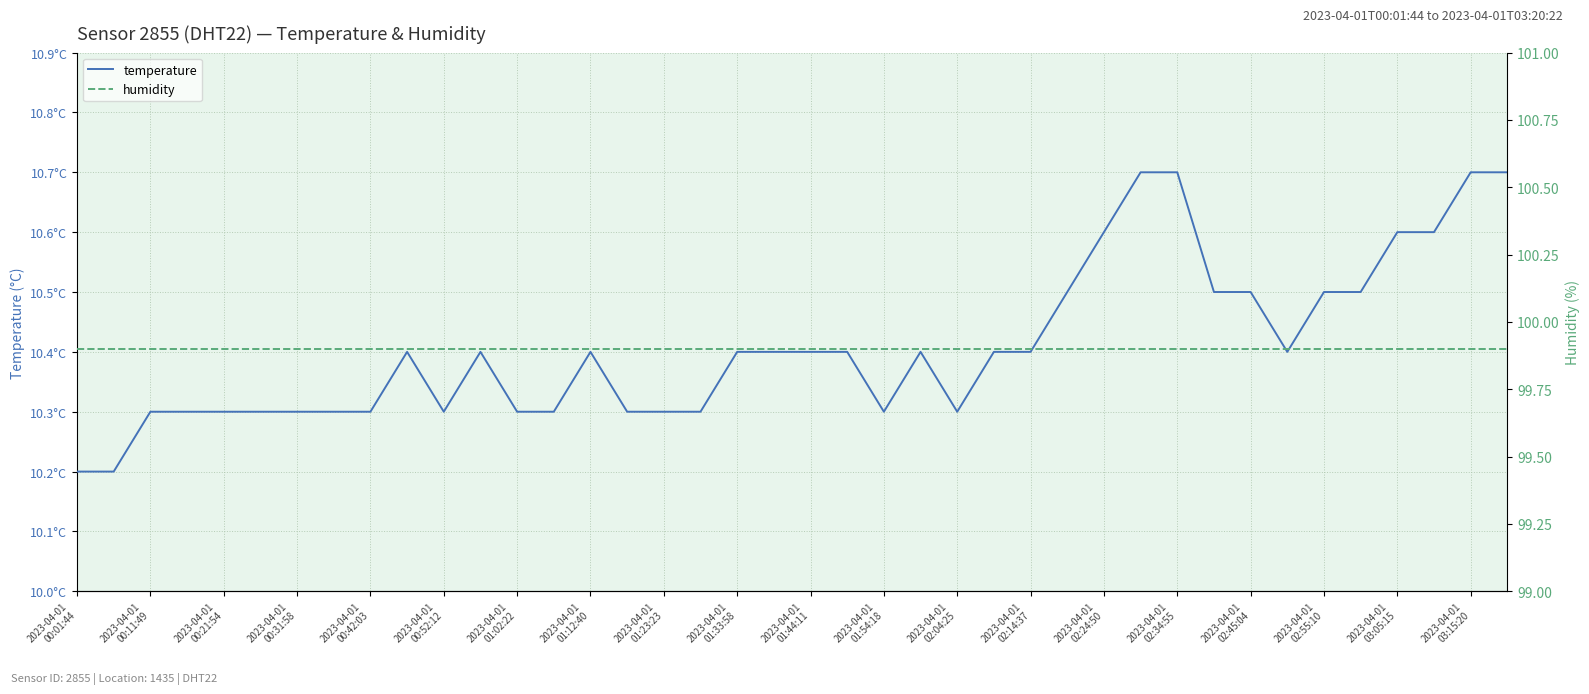

Is this an area chart (filled region under the line)?

No